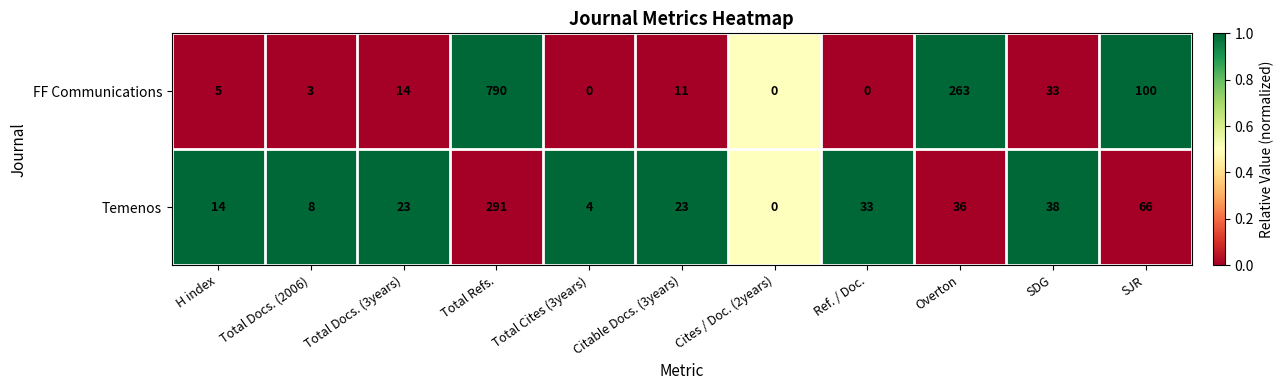

How many series are shown in this chart?

2